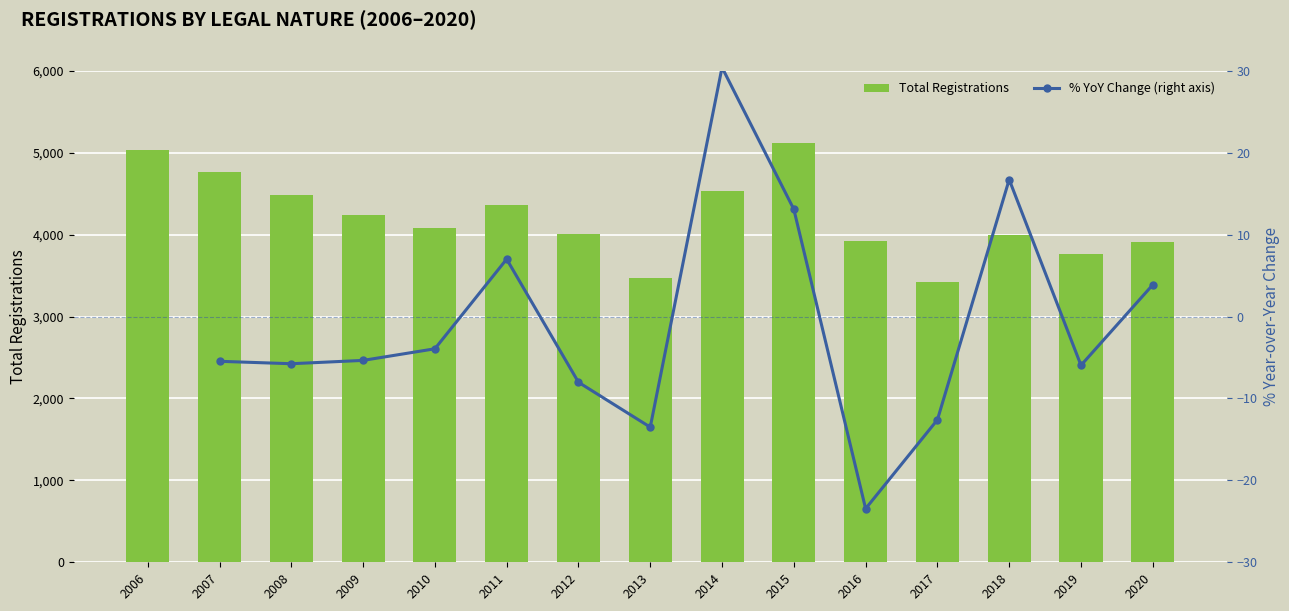

What is the sum of the Total Registrations values at 2011 and 2014?

8892